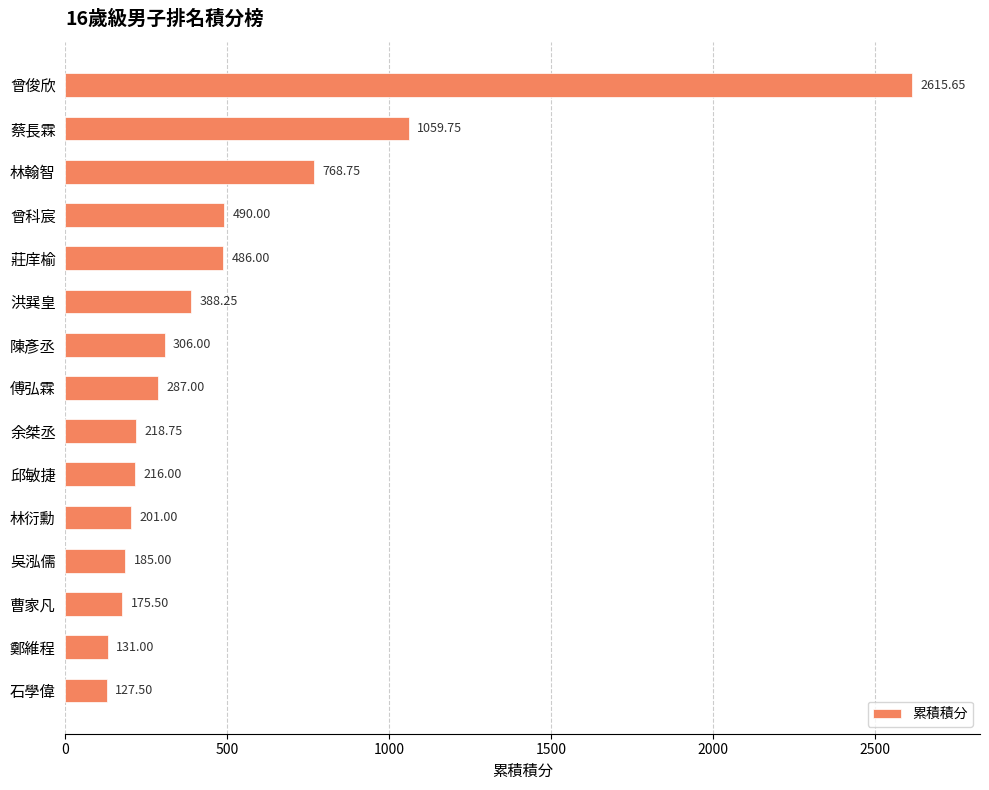

Approximately how many times larger is the value at 林衍勳 compared to 余桀丞?

0.9